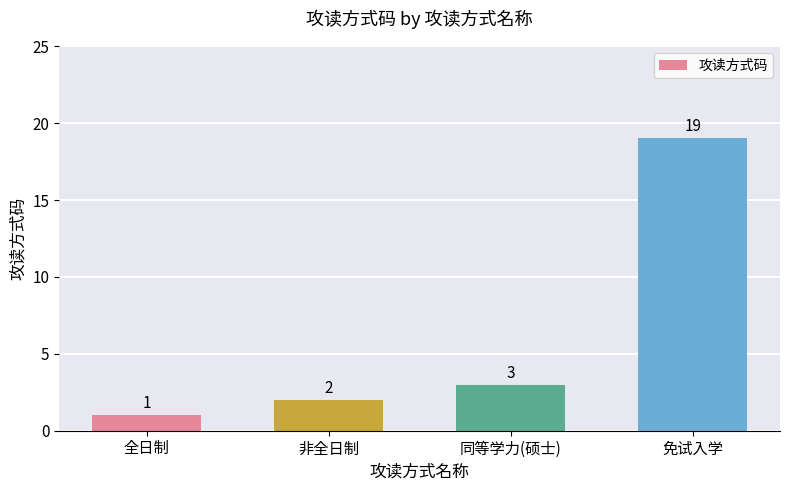

What is the difference between the values at 非全日制 and 免试入学?

17